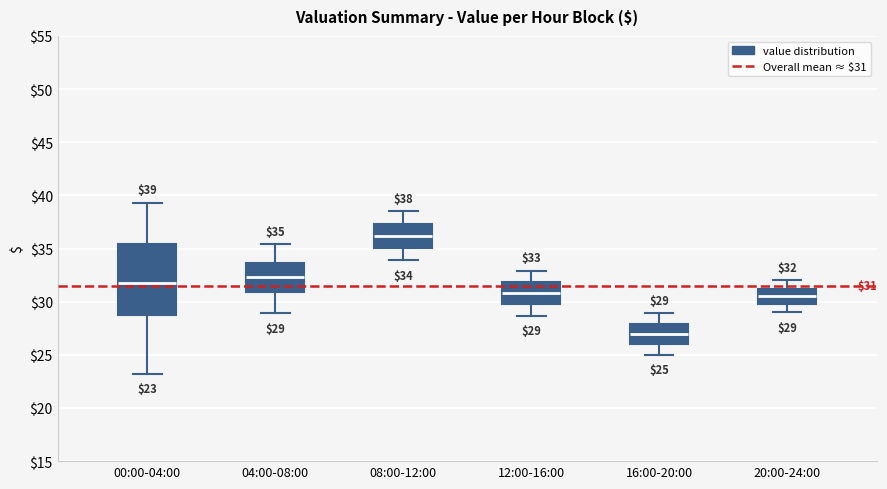

Which box's median line is the lowest?

16:00-20:00